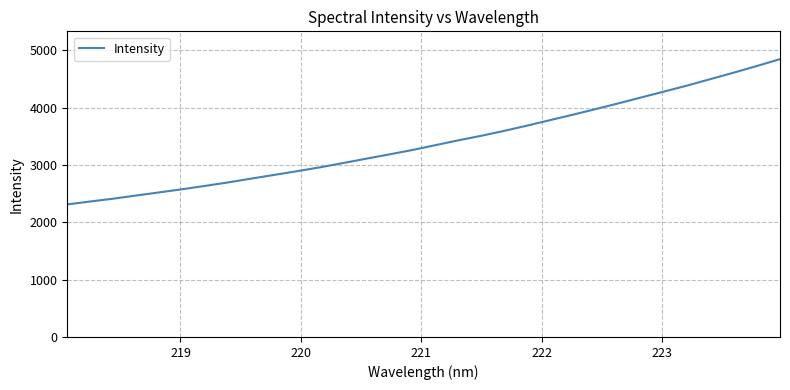

What is the maximum value shown in the chart?

4847.6